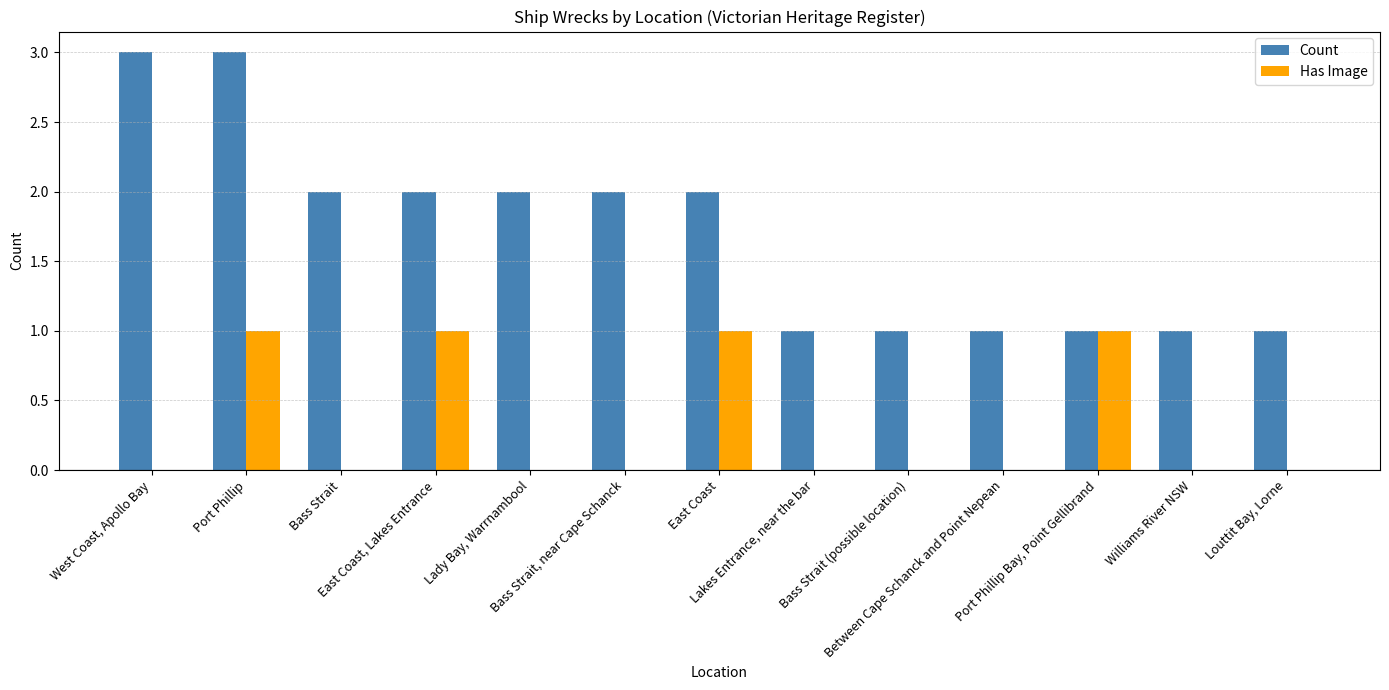

Which series has the largest total across all categories?

Count